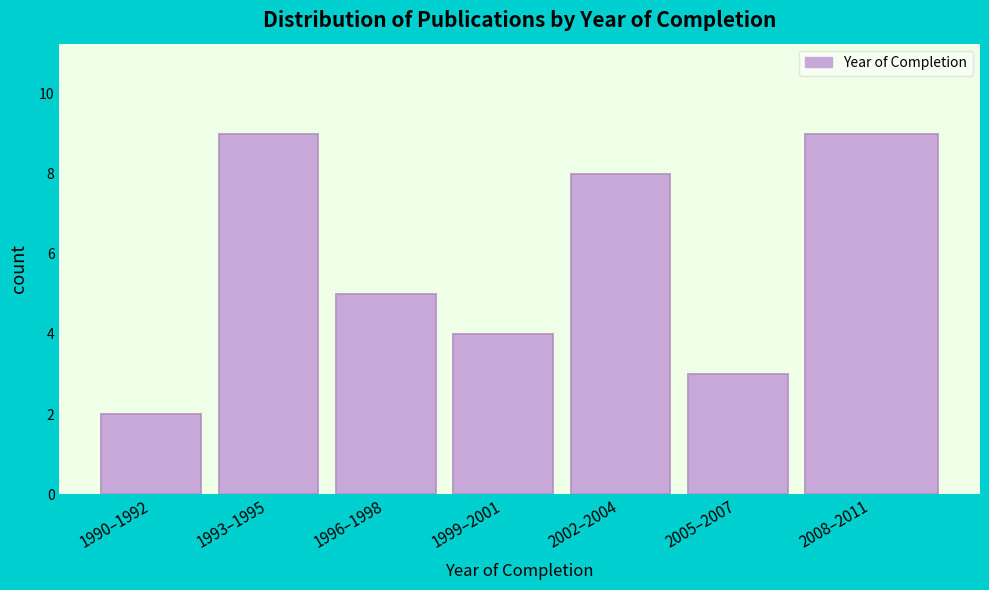

Reading left to right, transcribe all the data shown in this chart.

2	9	5	4	8	3	9